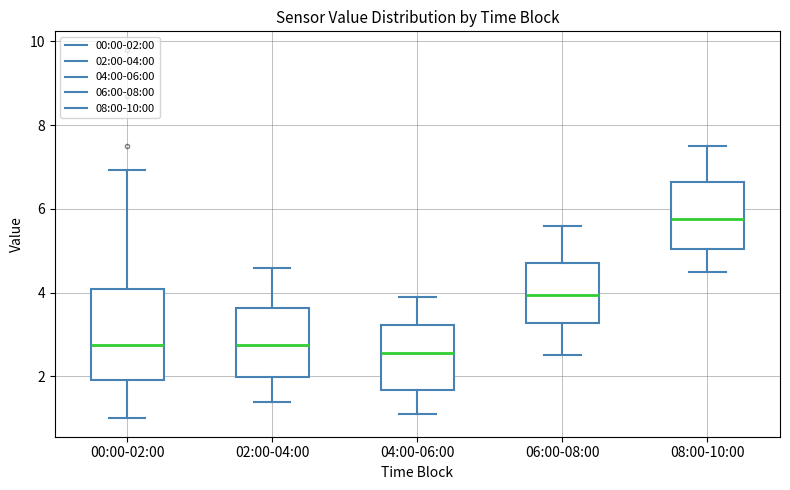

Where does the upper whisker of the box for 00:00-02:00 end on the y-axis? The values are not printed on the chart, so give them approximately, as read against the axis.

7.0